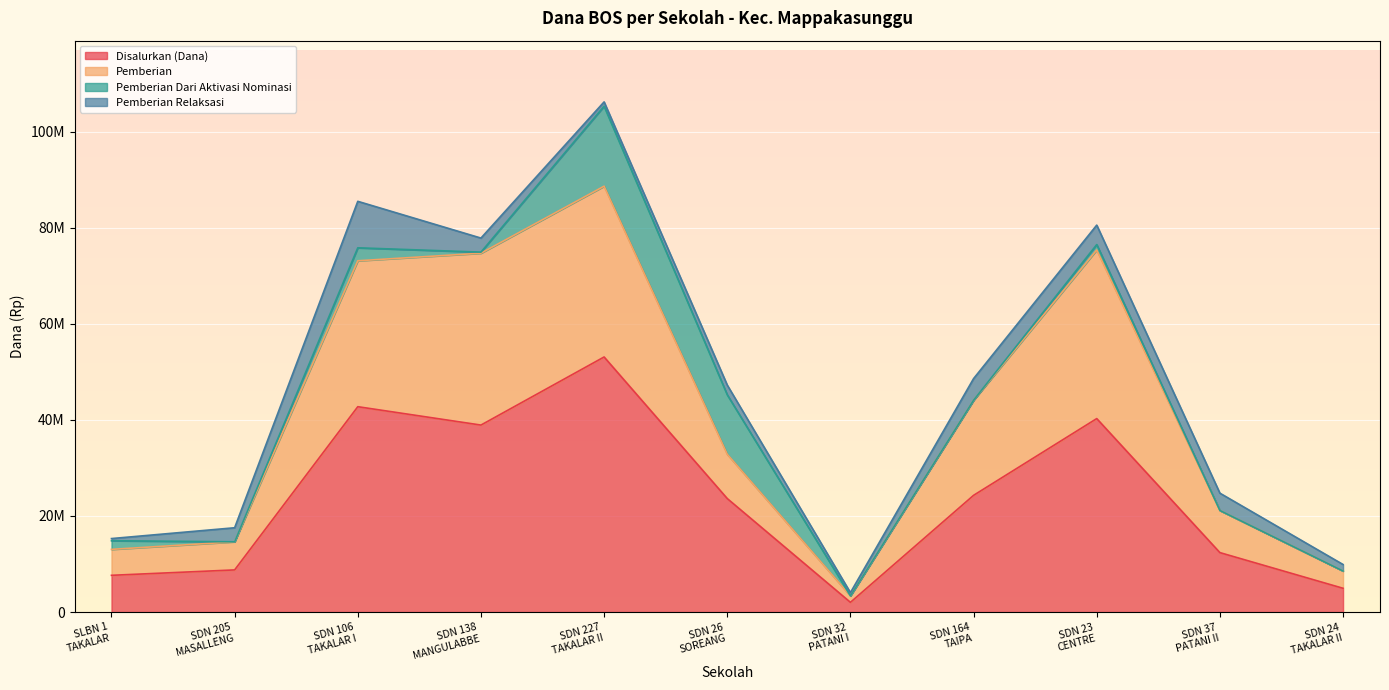

What is the approximate value of Pemberian at SDN 32
PATANI I, to the nearest 10?

3375000